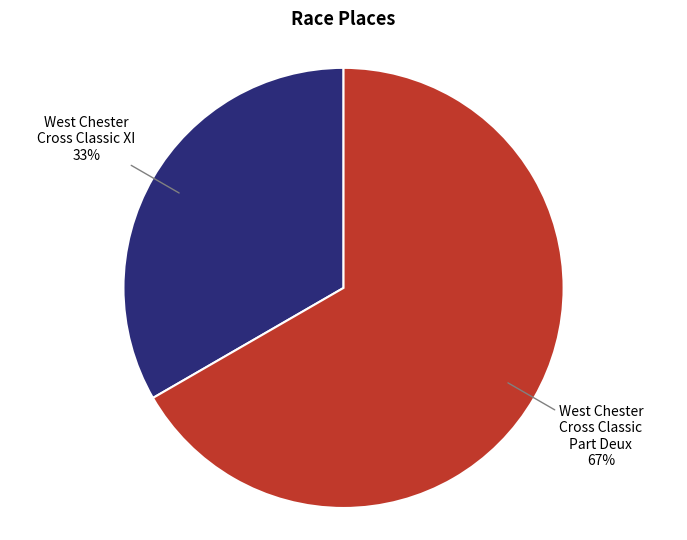

The West Chester Cross Classic XI slice represents 20% of the pie. True or false?

False